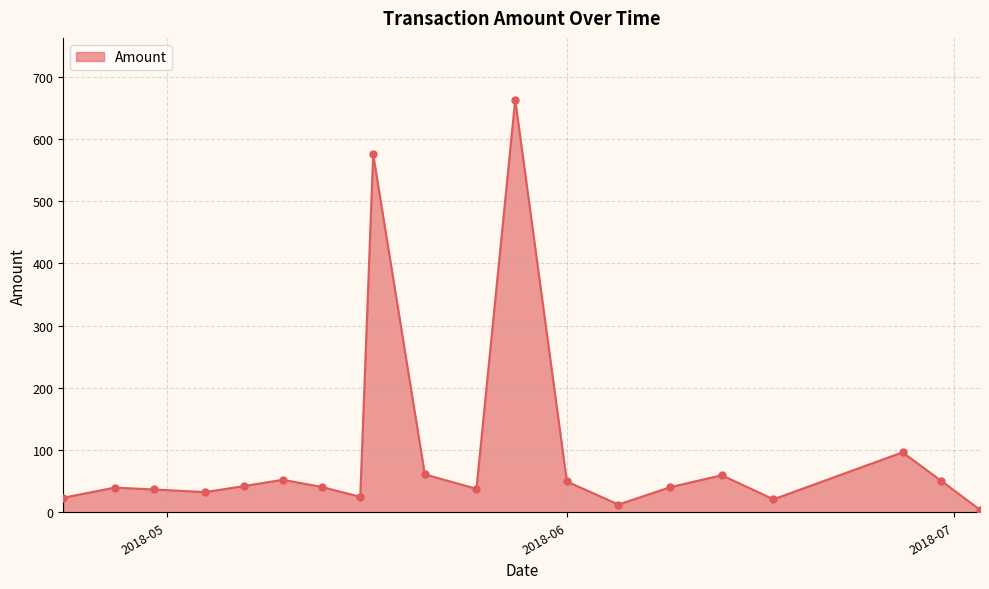

What is the maximum value shown in the chart?

662.7